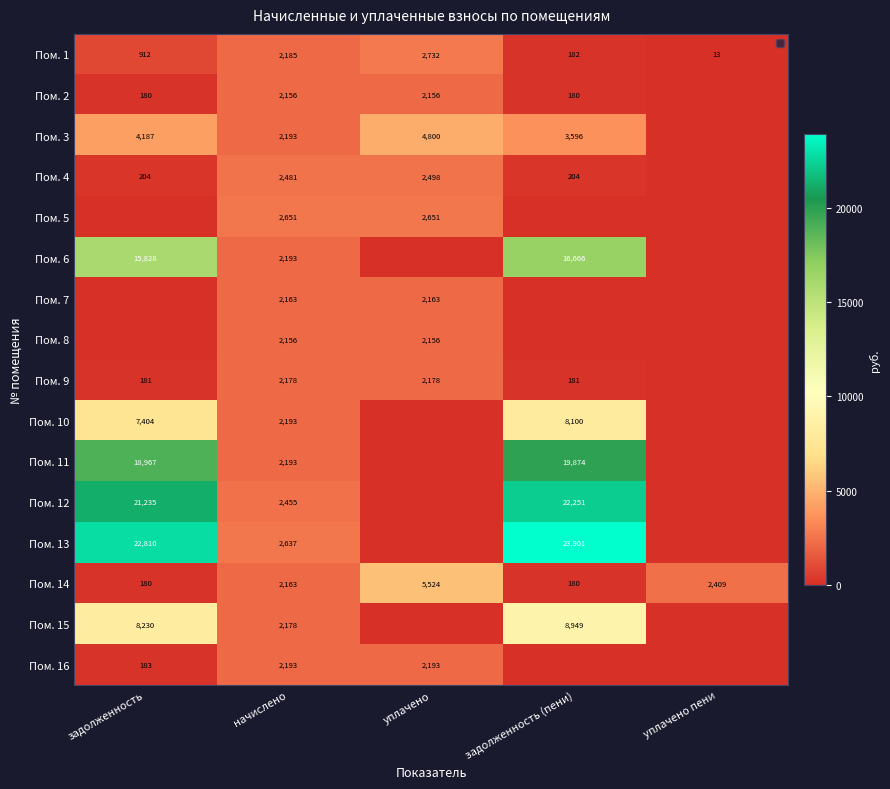

How many distinct data groups are displayed?

16